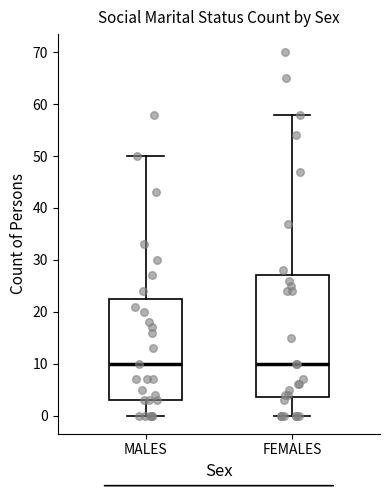

Reading left to right, read every box against the y-axis: the position of its median line, the range the box covers, and the ends of its whiskers. The values are not printed on the chart, so give them approximately, as read against the axis.

MALES: median 10, box 3 to 23, whiskers 0 to 50
FEMALES: median 10, box 4 to 27, whiskers 0 to 58